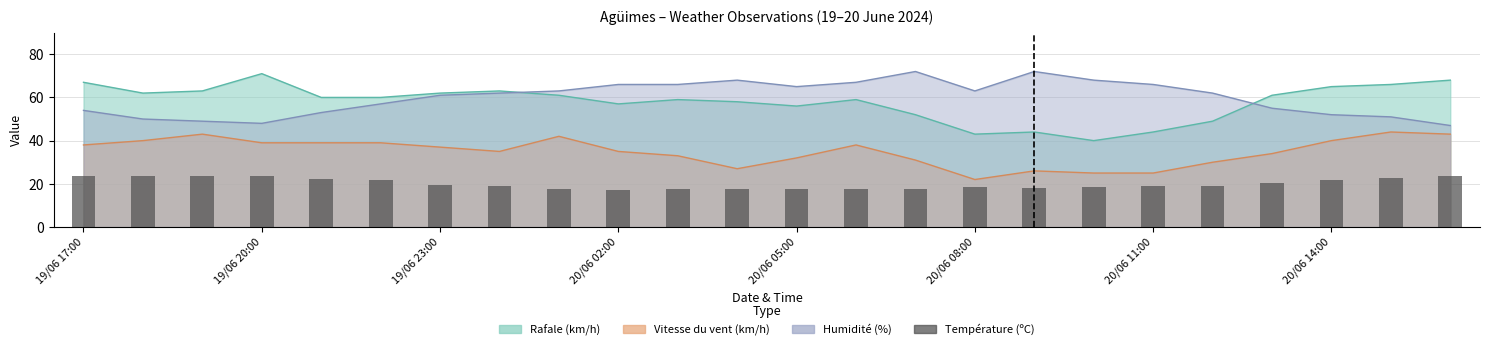

What is the value of the 11th bar from the left?

17.6